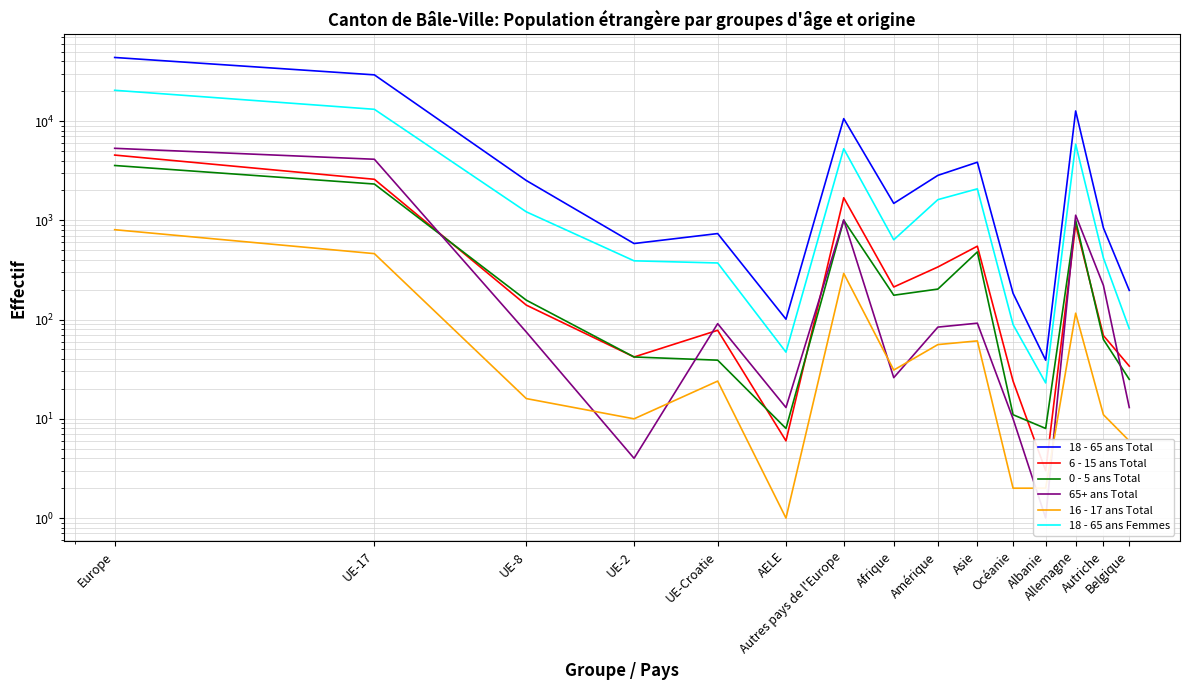

Which category has the highest value in the 18 - 65 ans Total series?

Europe